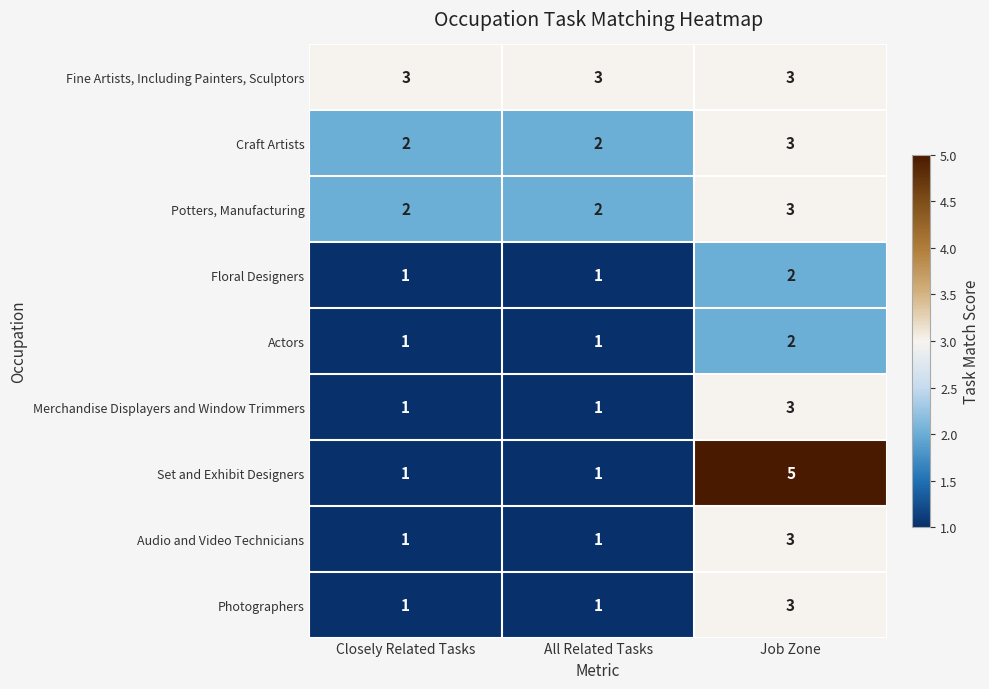

Count the Photographers values in the range 1 to 3.

3